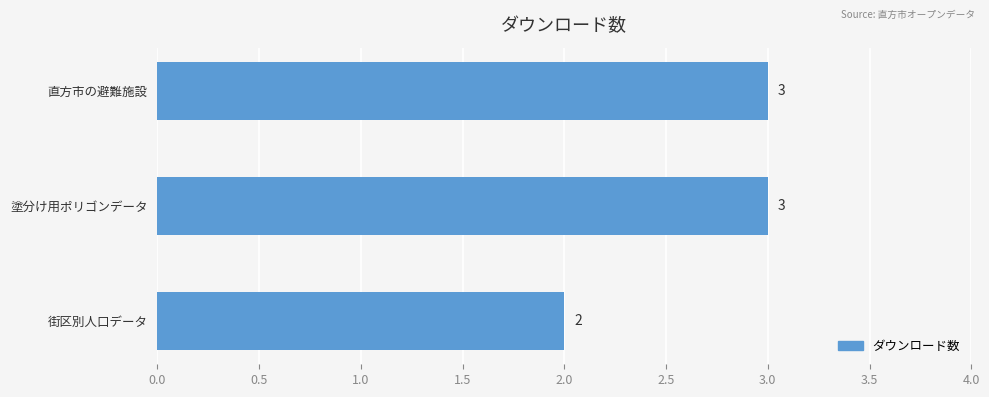

The value at 直方市の避難施設 is 2. True or false?

False